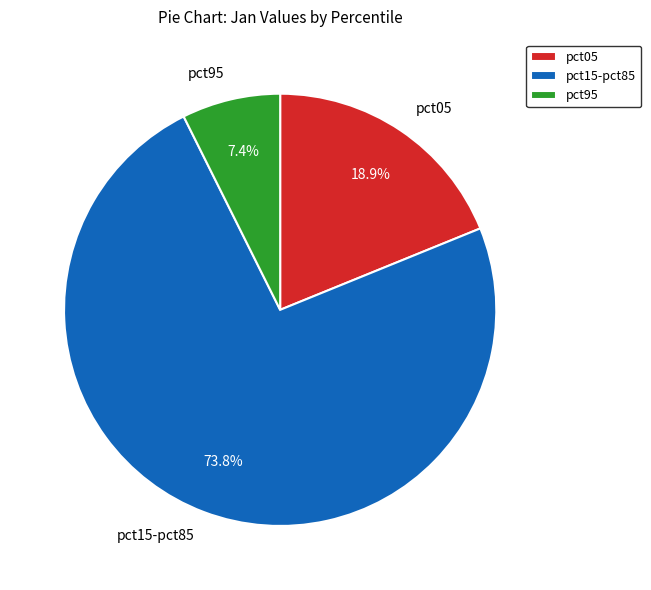

How many segments does this pie chart have?

3